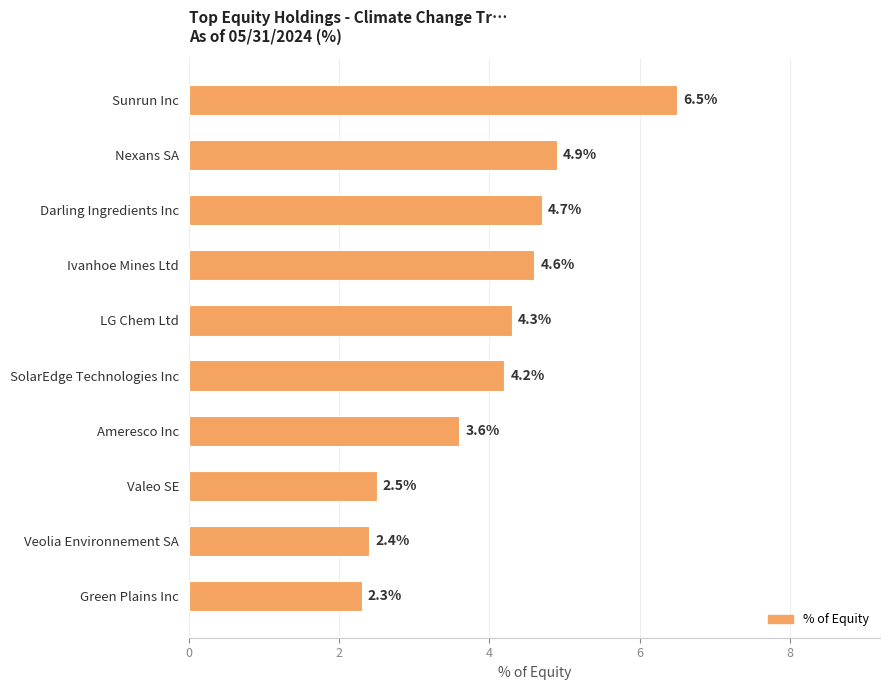

At which label is the value closest to 4?

SolarEdge Technologies Inc